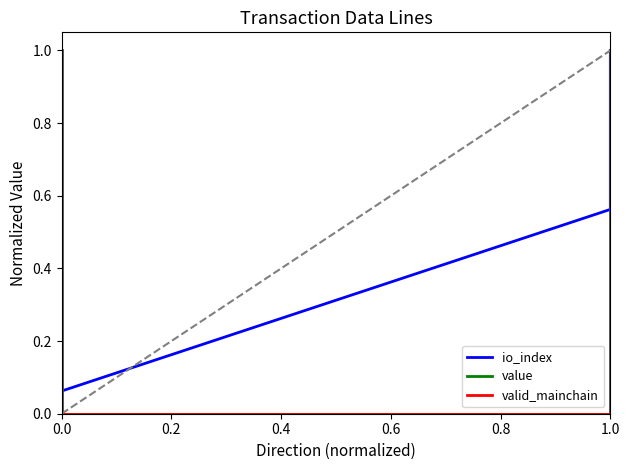

What is the highest value of the value series?

1.0